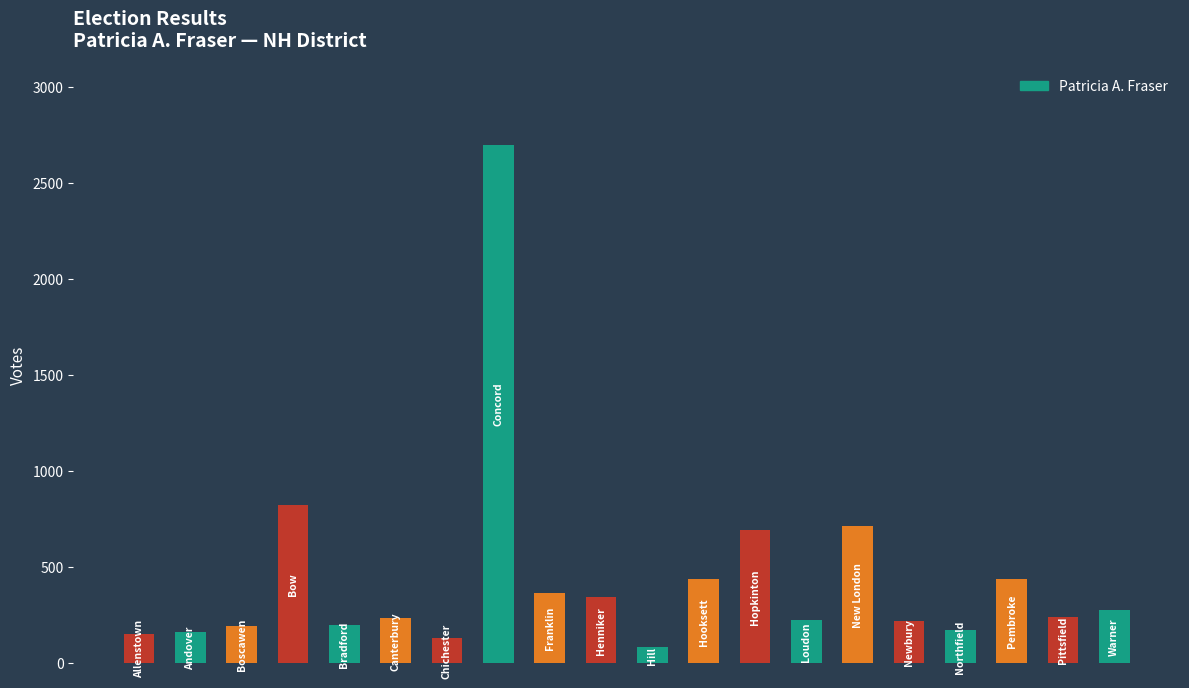

What is the average value?

437